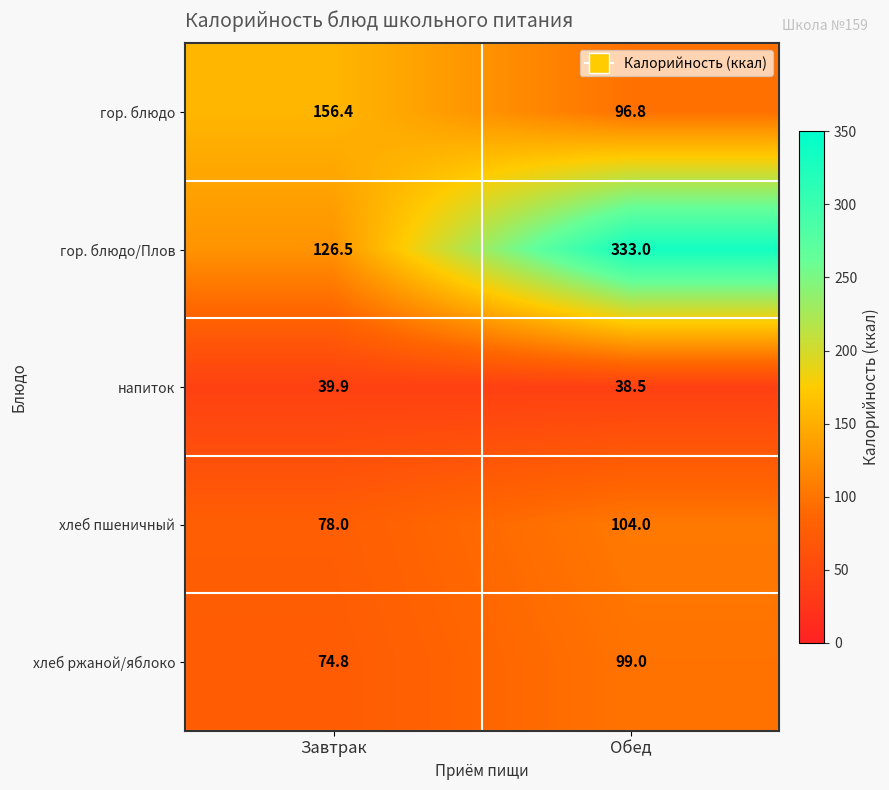

At which category is the sum across all series the highest?

Обед